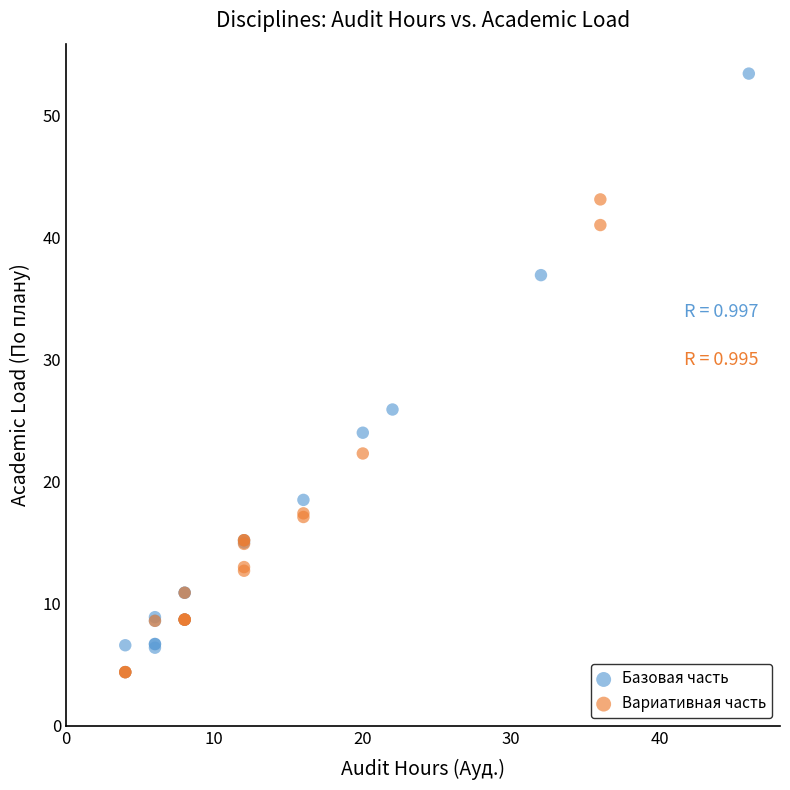

Which series contains the highest Y value?

Базовая часть